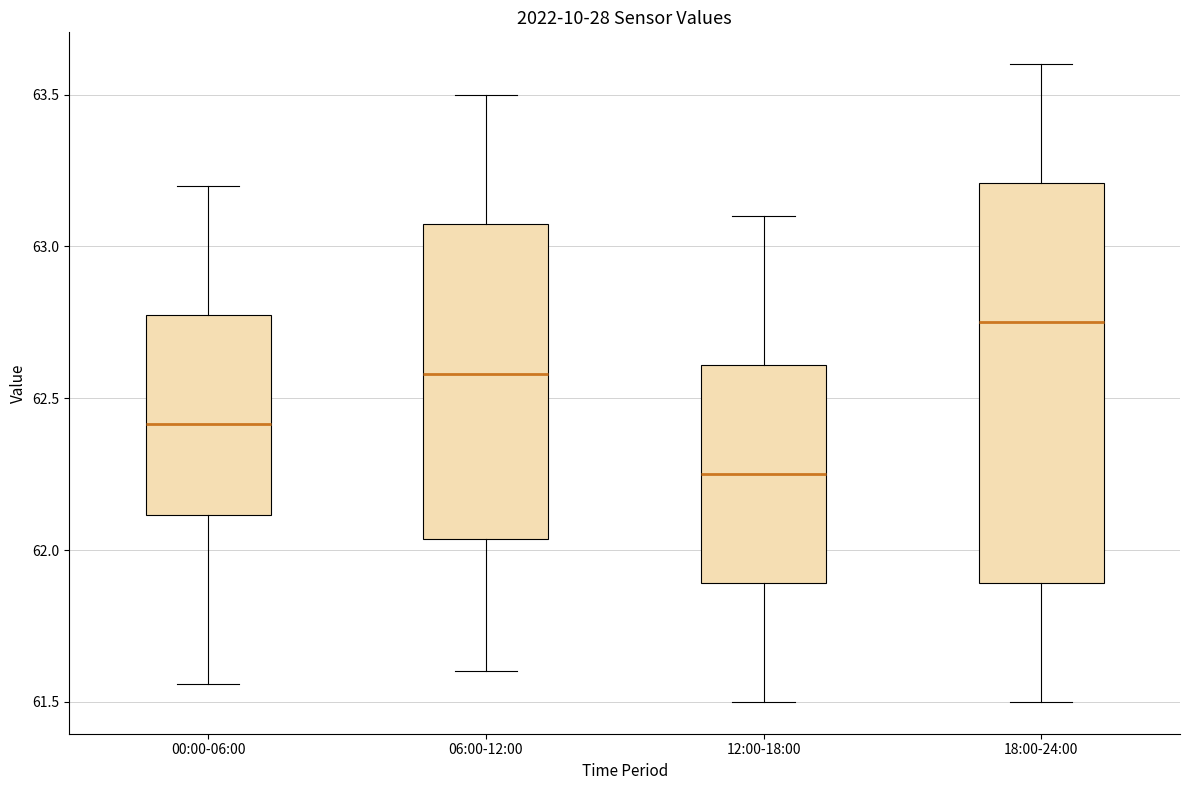

Reading left to right, read every box against the y-axis: the position of its median line, the range the box covers, and the ends of its whiskers. The values are not printed on the chart, so give them approximately, as read against the axis.

00:00-06:00: median 62.40, box 62.10 to 62.80, whiskers 61.55 to 63.20
06:00-12:00: median 62.60, box 62.05 to 63.10, whiskers 61.60 to 63.50
12:00-18:00: median 62.25, box 61.90 to 62.60, whiskers 61.50 to 63.10
18:00-24:00: median 62.75, box 61.90 to 63.20, whiskers 61.50 to 63.60